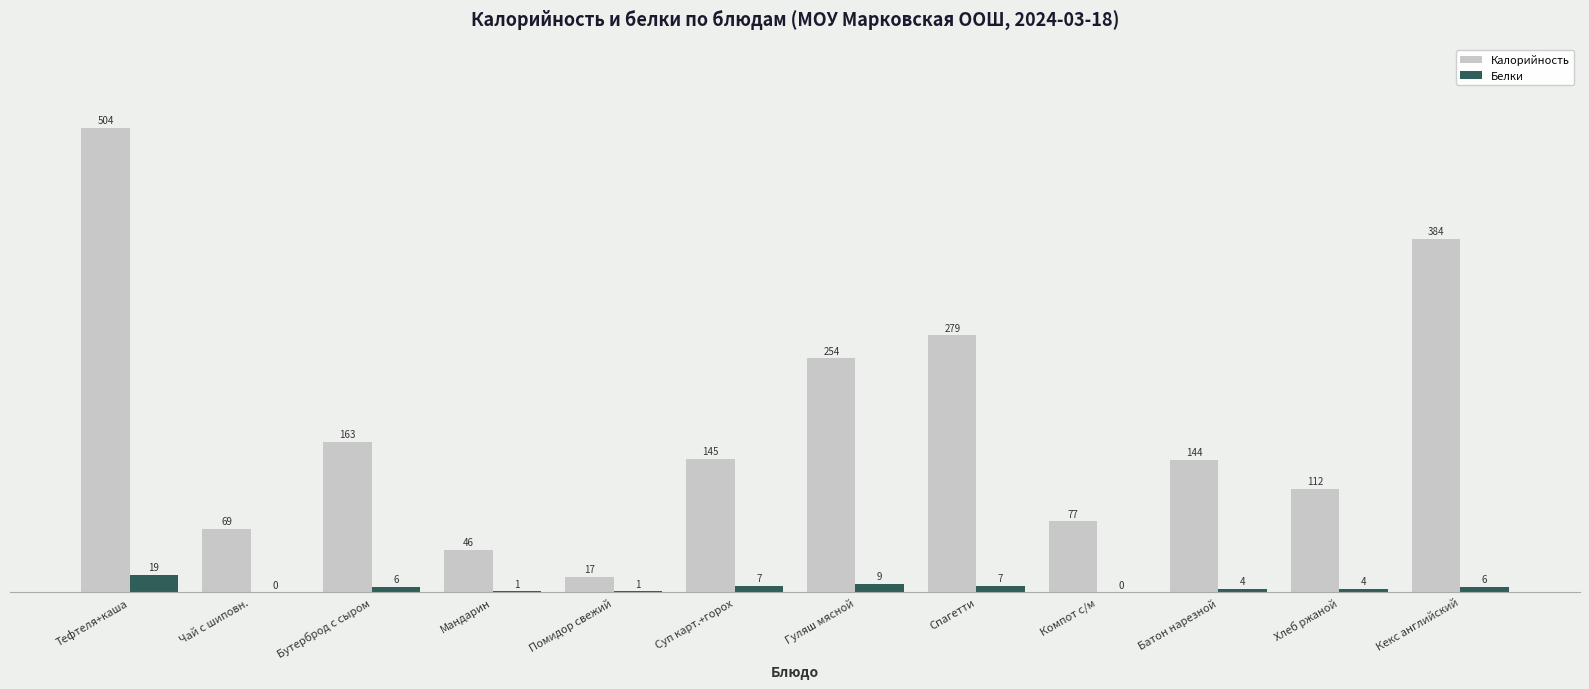

At which label is Калорийность closest to 260?

Гуляш мясной